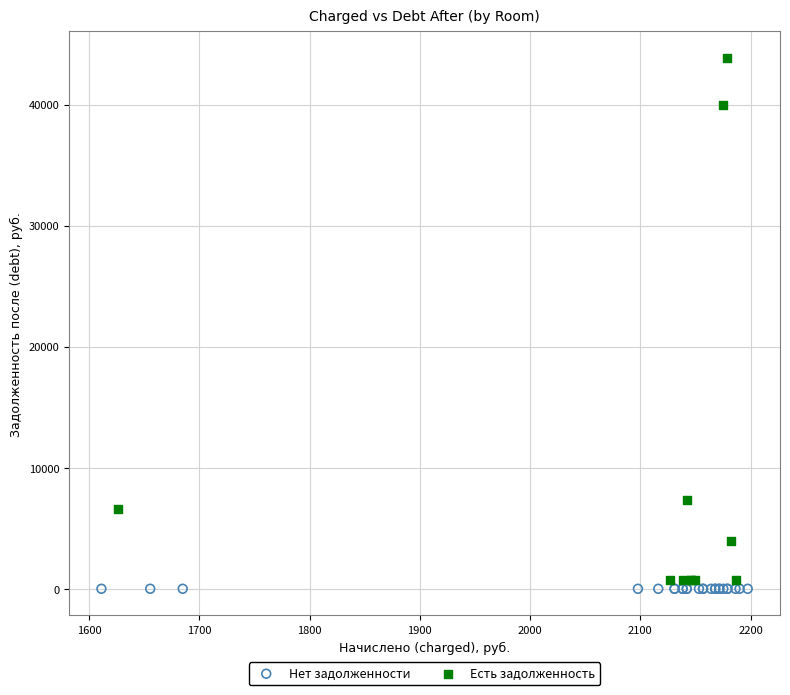

What are all the series names shown in the legend?

Нет задолженности, Есть задолженность